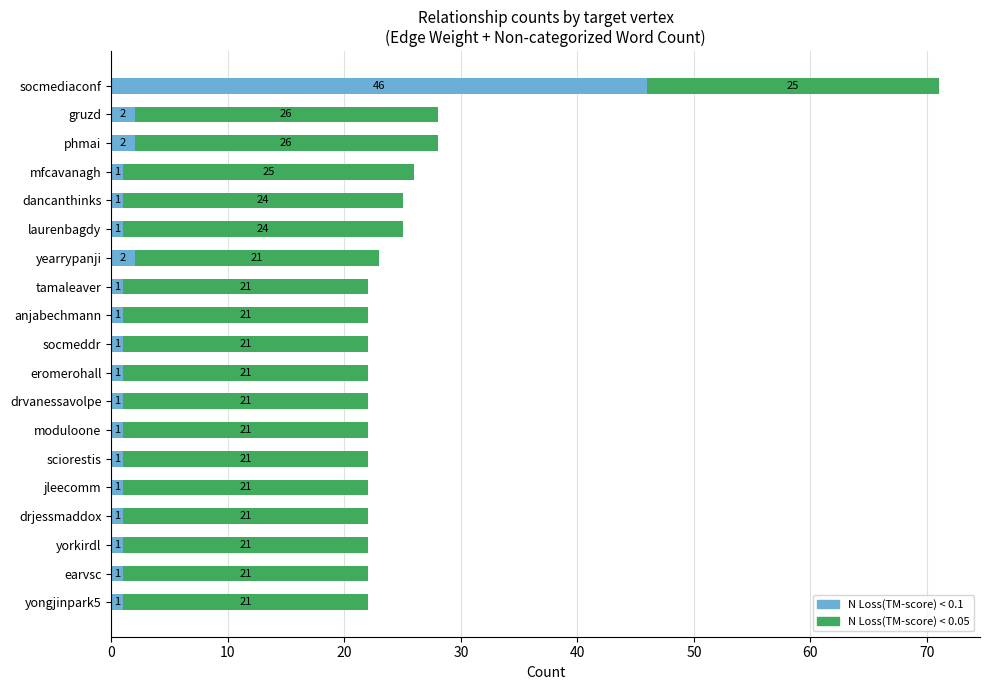

At which category is the sum across all series the highest?

socmediaconf